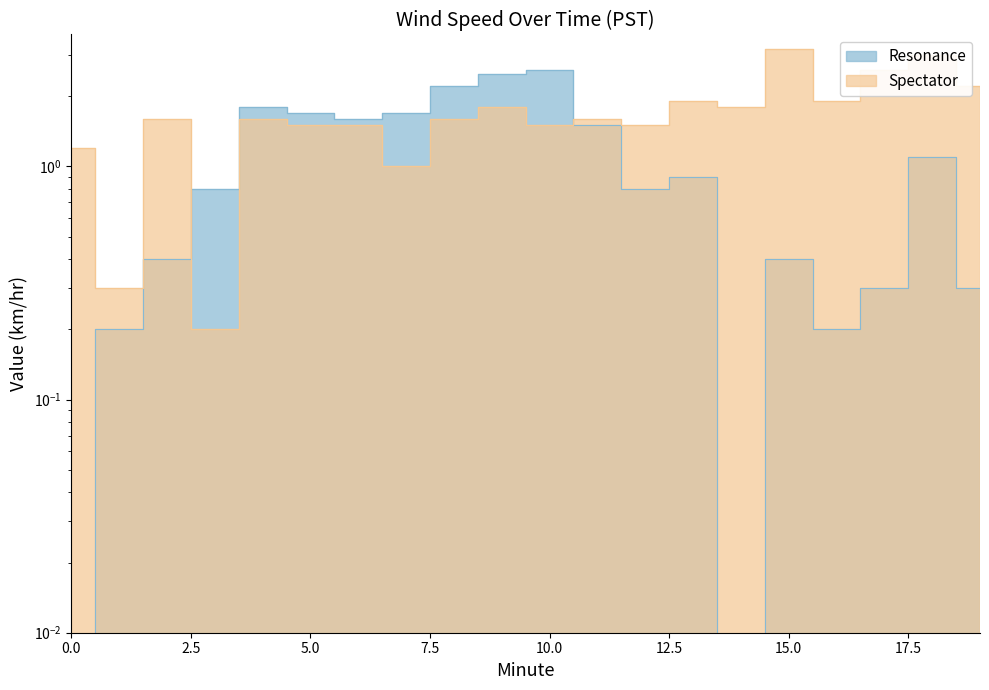

After their last crossing, which series has the higher values: Resonance or Spectator?

Spectator